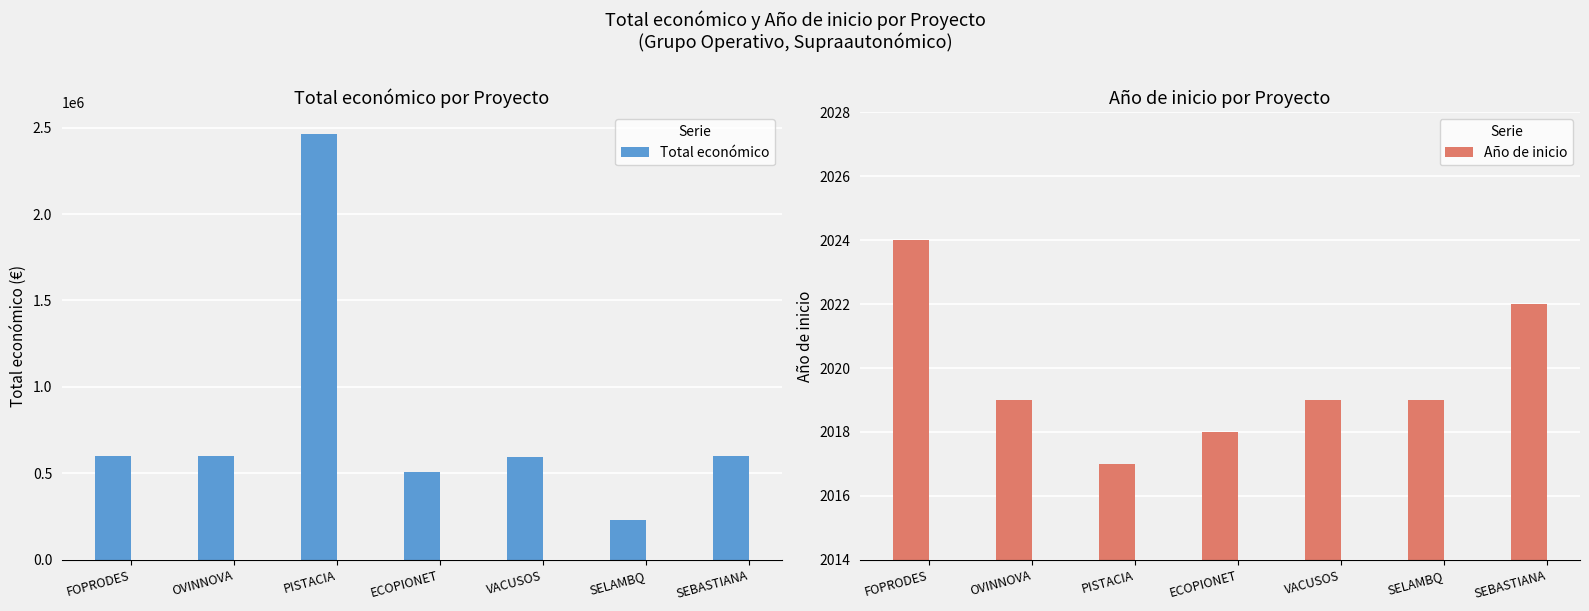

Which category has the lowest value in the Total económico series?

SELAMBQ